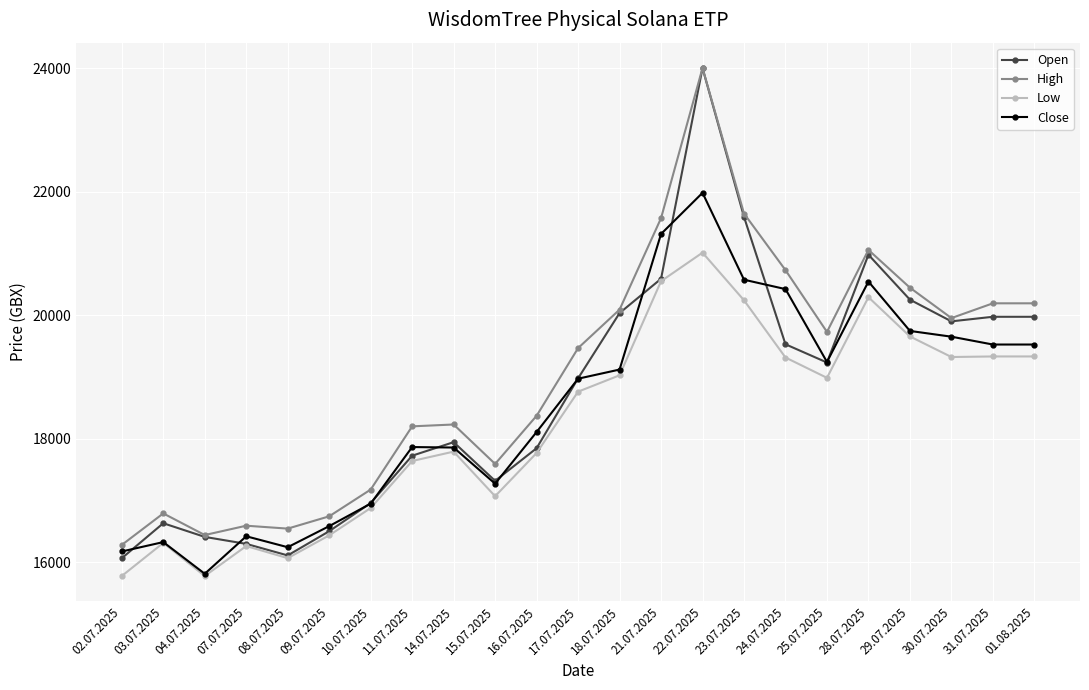

What is the total value across all series at 07.07.2025?

65582